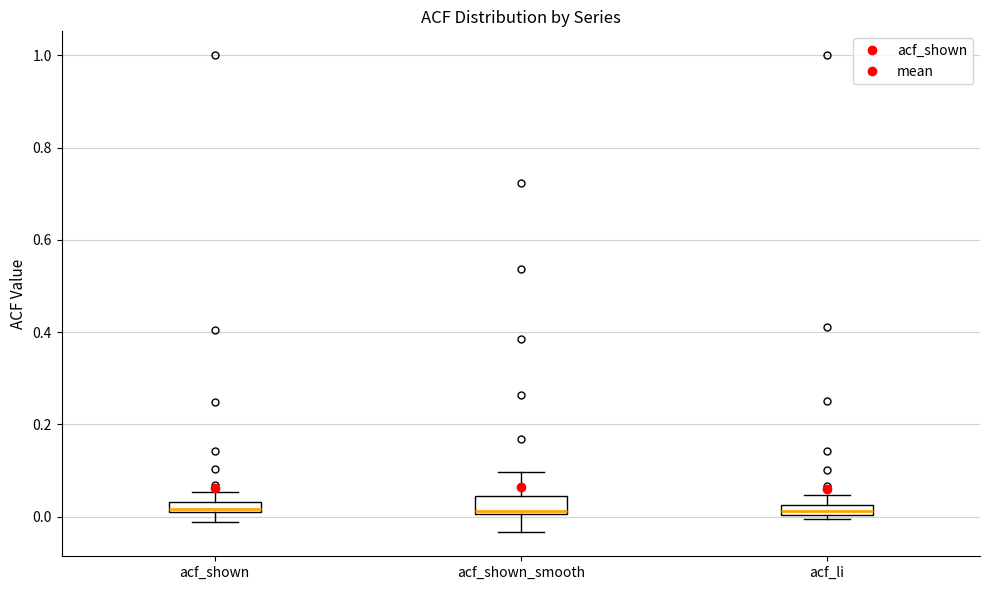

Where does the upper whisker of the box for acf_shown end on the y-axis? The values are not printed on the chart, so give them approximately, as read against the axis.

0.06